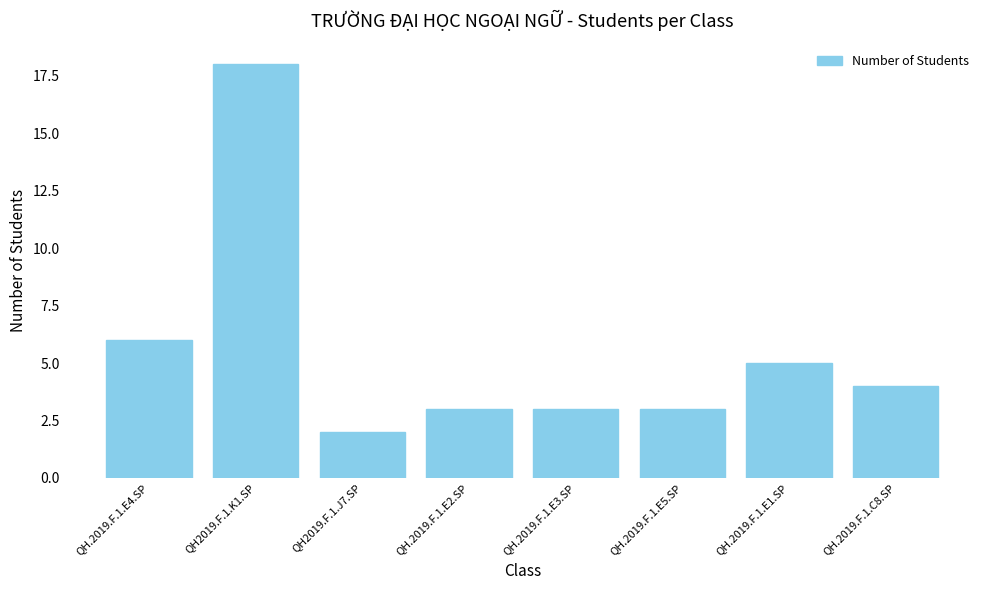

Which has a higher value, QH.2019.F.1.E4.SP or QH.2019.F.1.E1.SP?

QH.2019.F.1.E4.SP